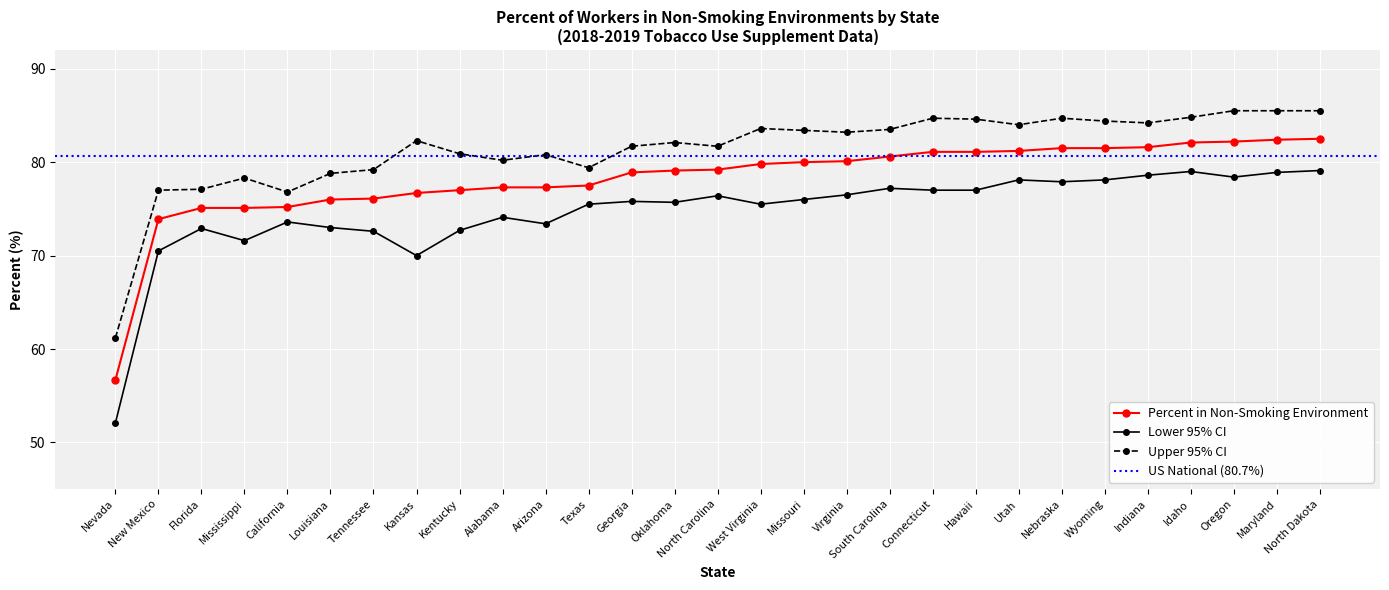

What is the average value of the Percent series?

78.2